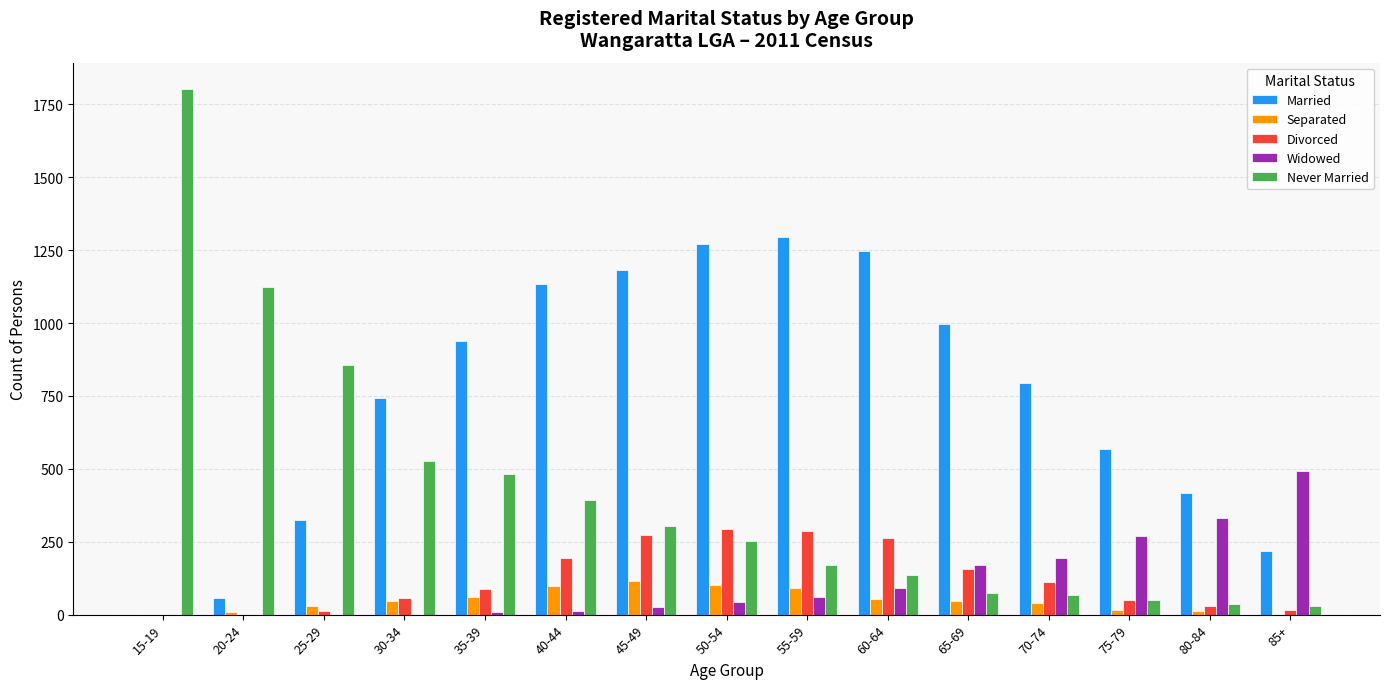

Which series has the largest total across all categories?

Married